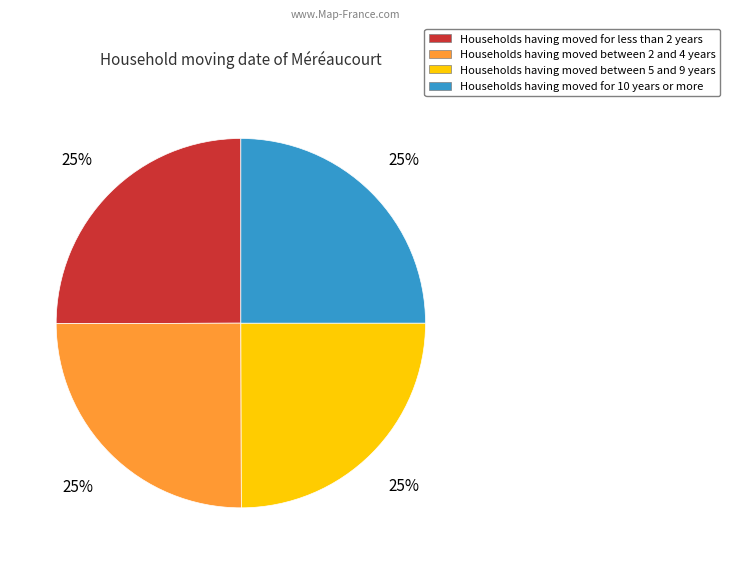

Is there any slice that represents more than half of the pie?

No